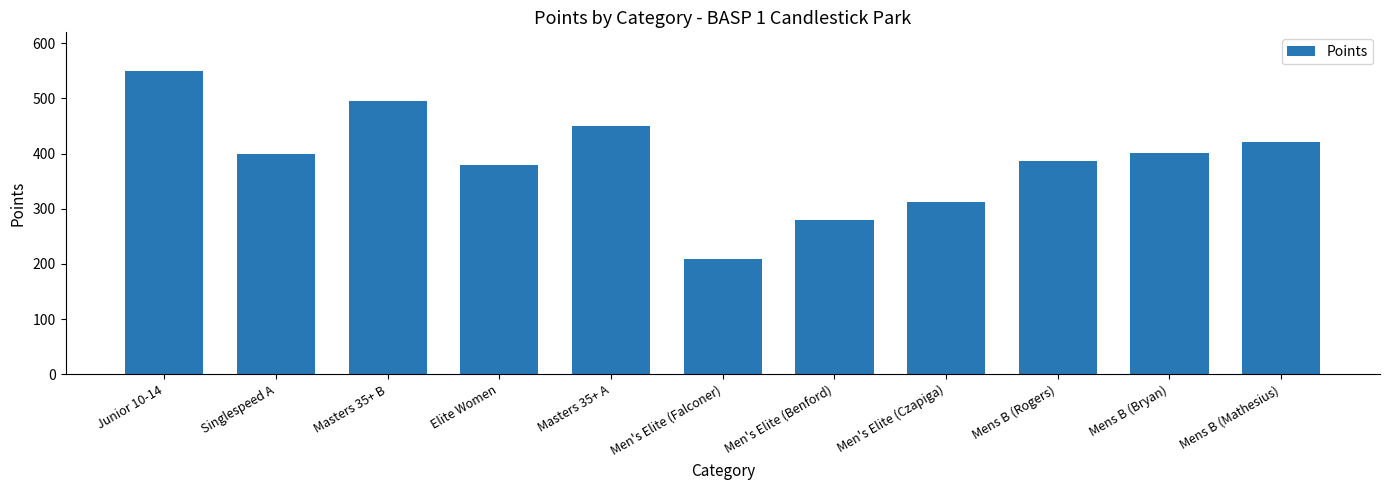

What is the approximate value at Elite Women?

378.5